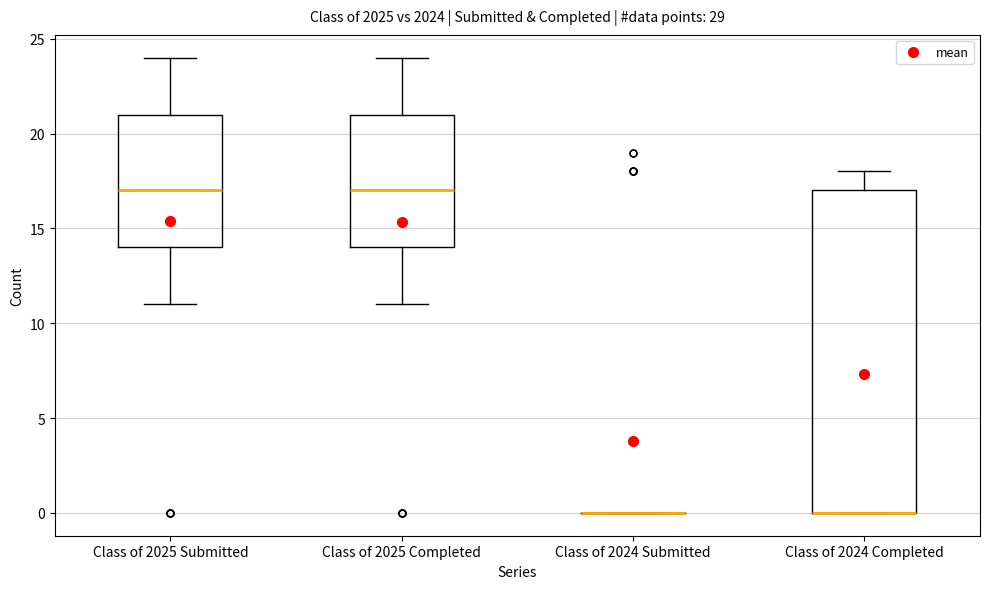

Comparing the boxes themselves (not the whiskers), which one is the tallest?

Class of 2024 Completed